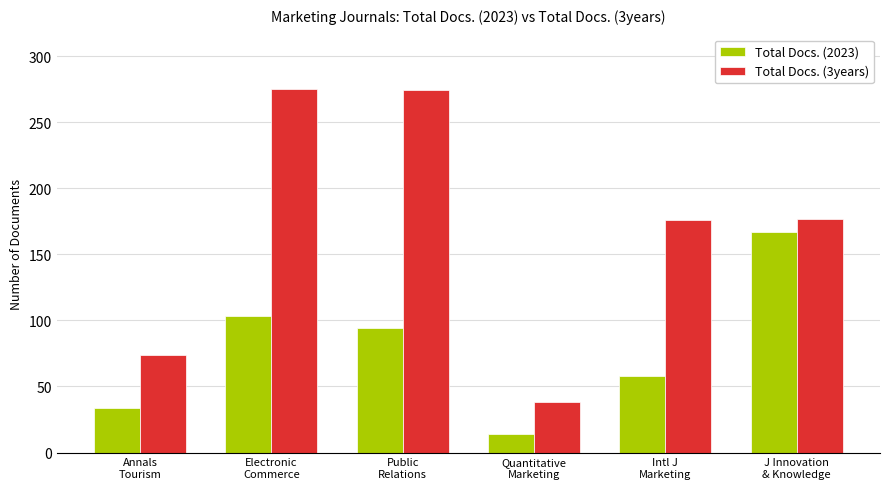

What is the label of the 6th bar from the left?

J Innovation
& Knowledge